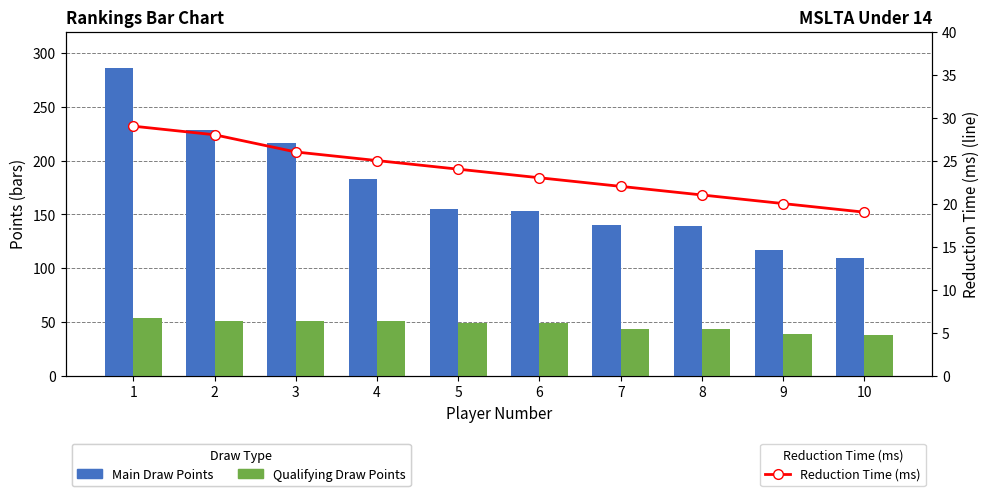

Reading left to right, extract all data points from this chart.

Main Draw Points: 1=285.8	2=228.8	3=216.8	4=182.5	5=154.5	6=153.0	7=139.8	8=139.5	9=117.2	10=109.0
Qualifying Draw Points: 1=53.5	2=51.0	3=51.0	4=50.5	5=49.0	6=48.8	7=43.5	8=43.0	9=38.5	10=38.0
Reduction Time: 1=29.0	2=28.0	3=26.0	4=25.0	5=24.0	6=23.0	7=22.0	8=21.0	9=20.0	10=19.0